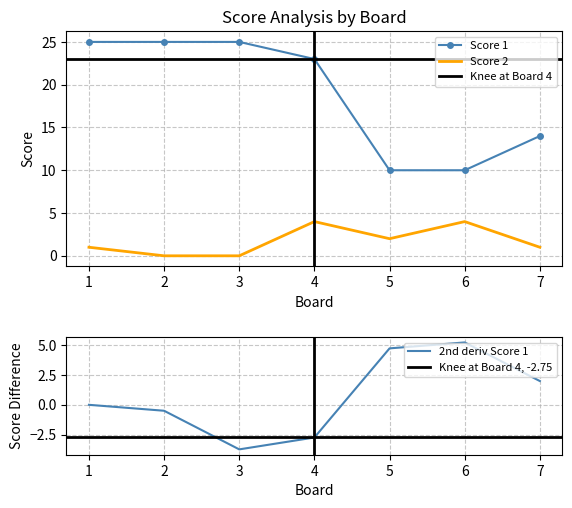

Where does the Score 1 series first go above 23?

1